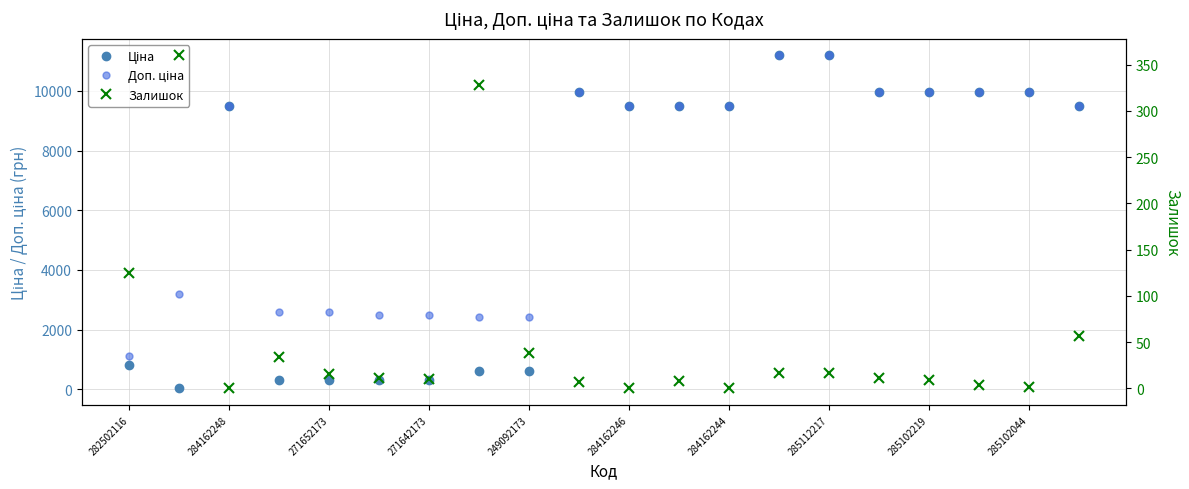

What is the greatest value displayed?

11188.2